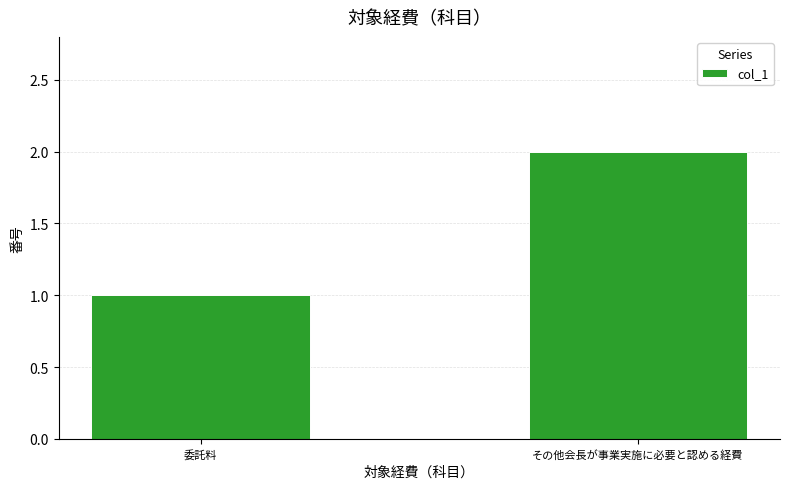

What is the sum of the values at 委託料 and その他会長が事業実施に必要と認める経費?

3